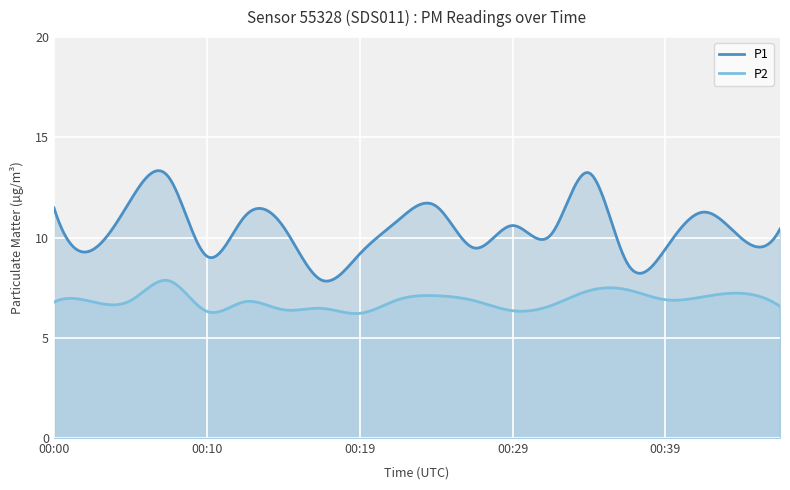

What is the total value across all series at 00:02?

16.2